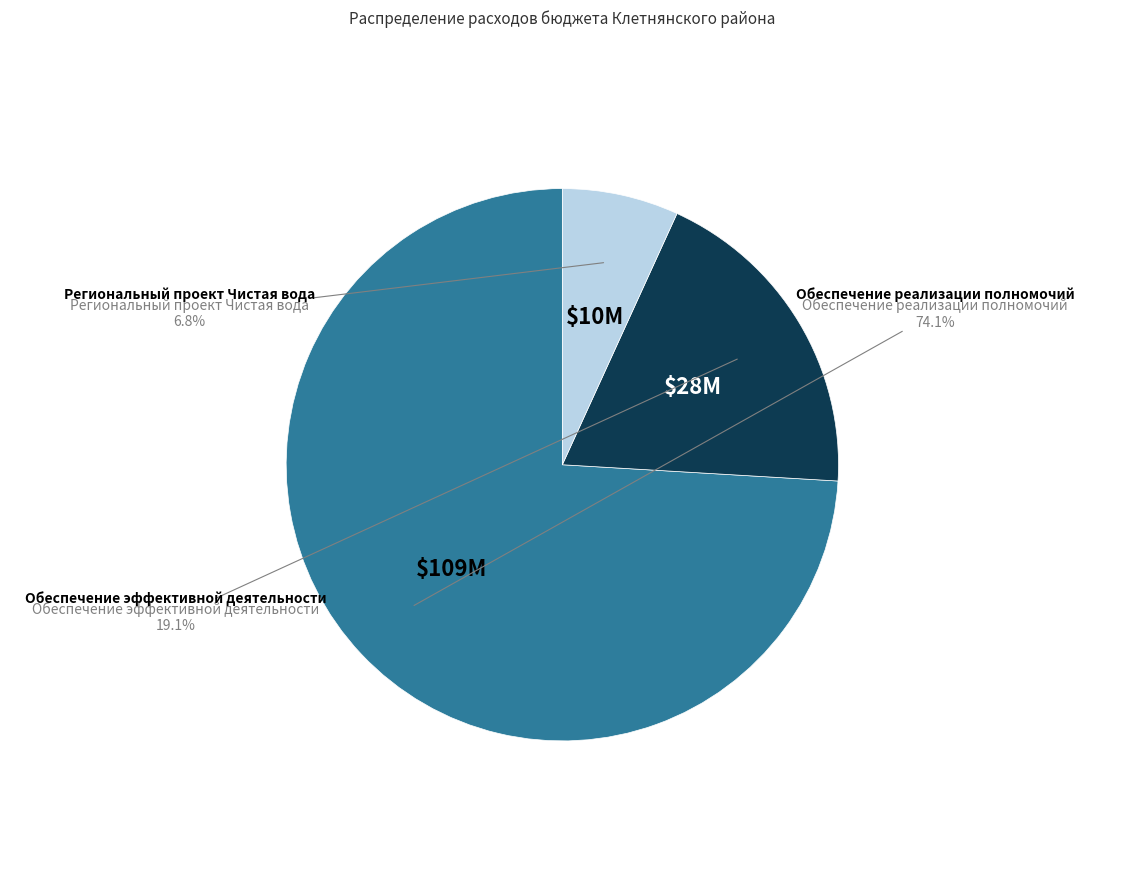

Which category has the smallest portion of the pie?

Региональный проект Чистая вода